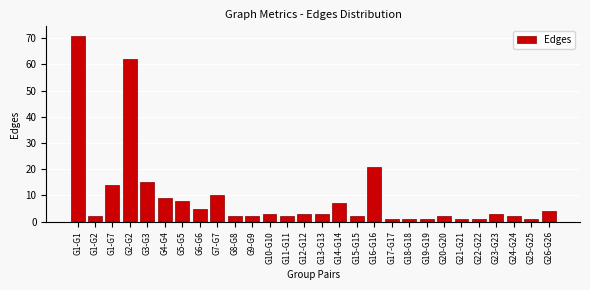

Reading right to left, list all the values displayed in this chart.

4	1	2	3	1	1	2	1	1	1	21	2	7	3	3	2	3	2	2	10	5	8	9	15	62	14	2	71